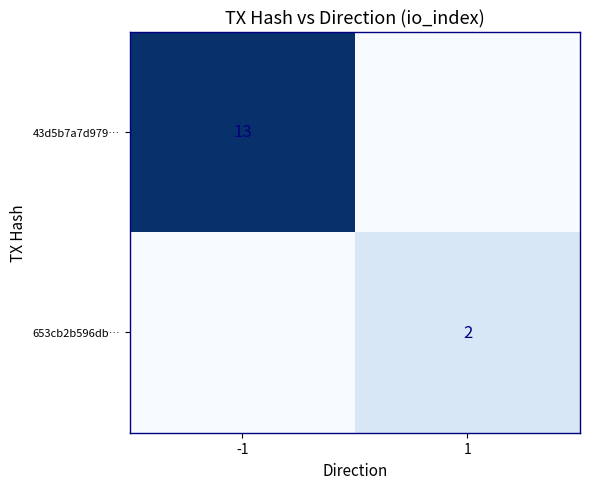

Is the value of 43d5b7a7d979… at -1 greater than the value of 653cb2b596db… at 1?

Yes